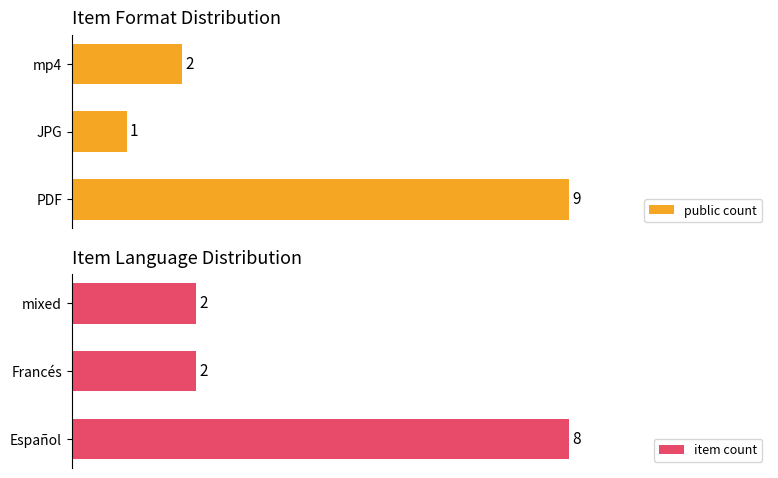

Reading left to right, extract all data points from this chart.

public count: 9	1	2
item count: 8	2	2